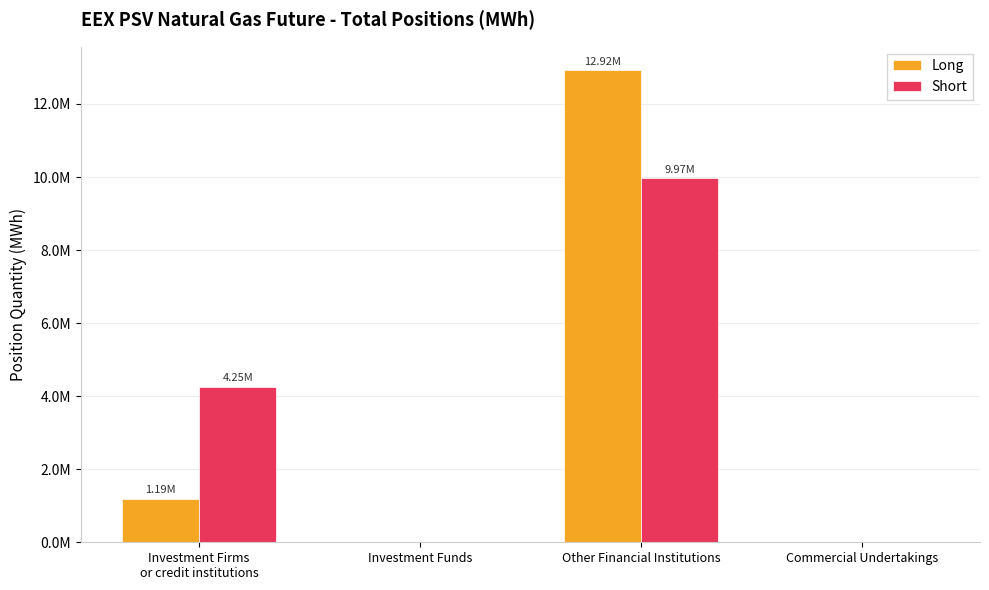

List the series in order of their overall mean, lowest first.

Long, Short